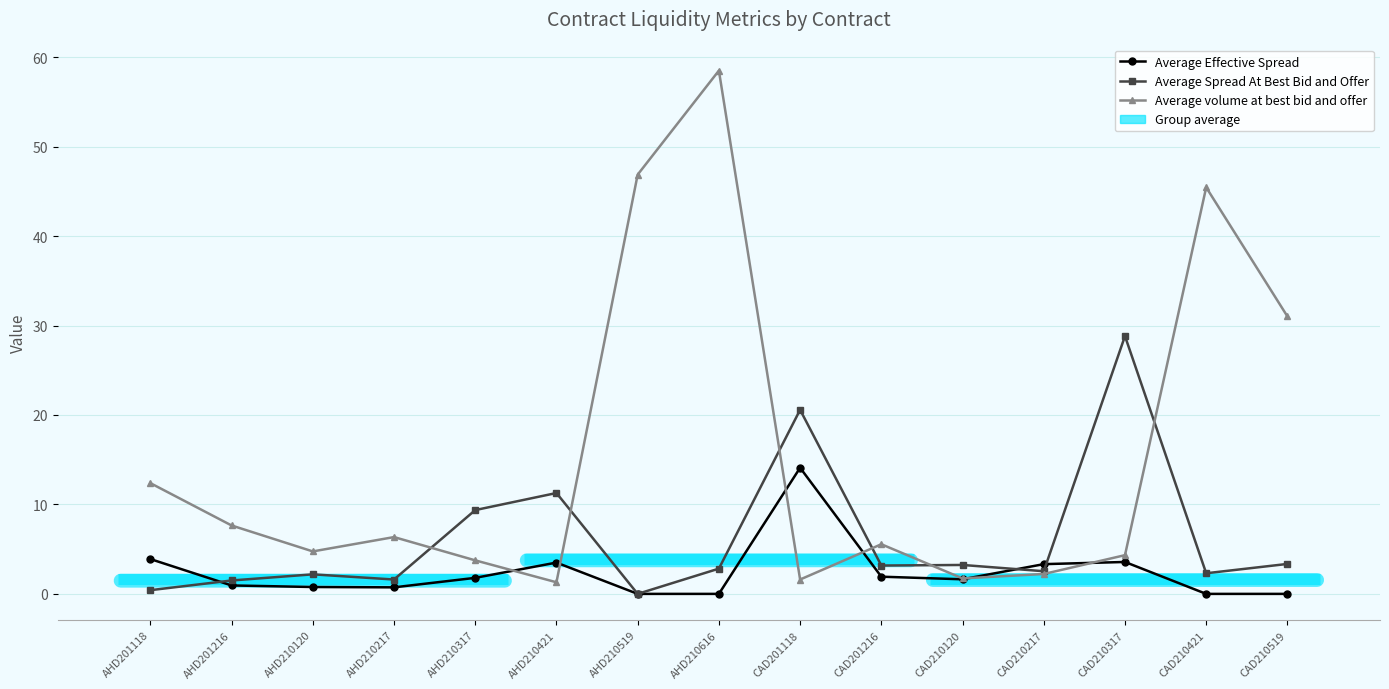

Which series has the widest spread of values?

Average volume at best bid and offer